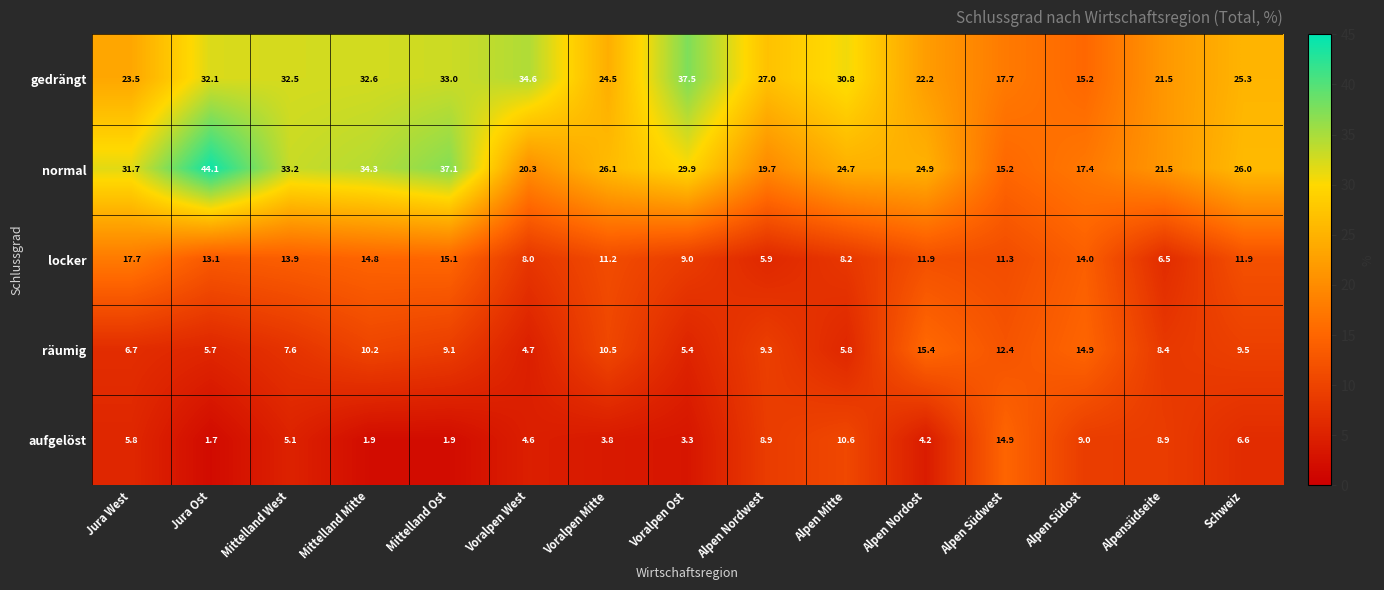

What is the average value of the gedrängt series?

27.3